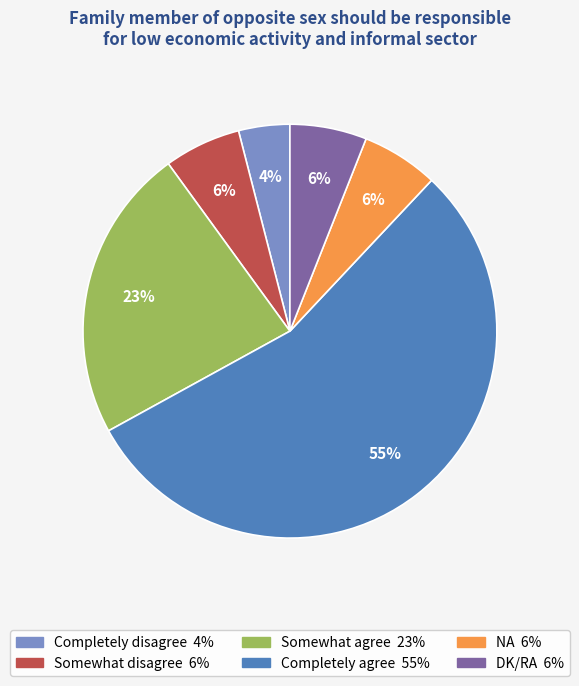

To the nearest percent, what is the average slice percentage?

17%